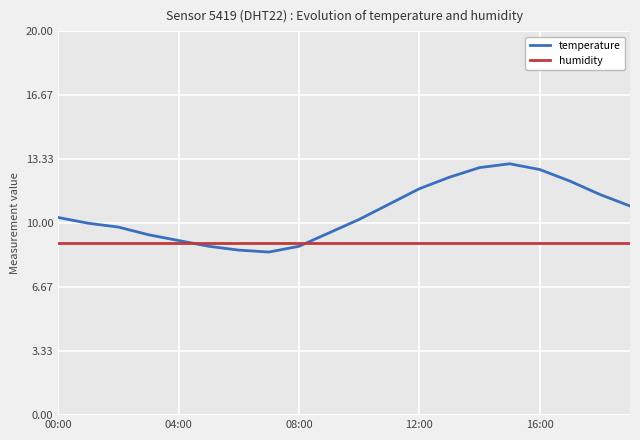

List the series in order of their overall mean, highest first.

temperature, humidity